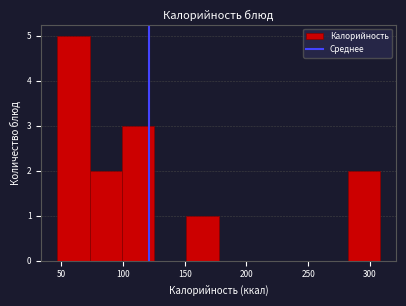

Reading left to right, transcribe this chart: for each bar, give the range it covers on the x-axis and its height. Neither the bar edges nor the heights are printed on the chart, so give them approximately, as read against the axes.

45 to 75: 5
75 to 100: 2
100 to 125: 3
125 to 150: 0
150 to 180: 1
180 to 205: 0
205 to 230: 0
230 to 255: 0
255 to 280: 0
280 to 310: 2